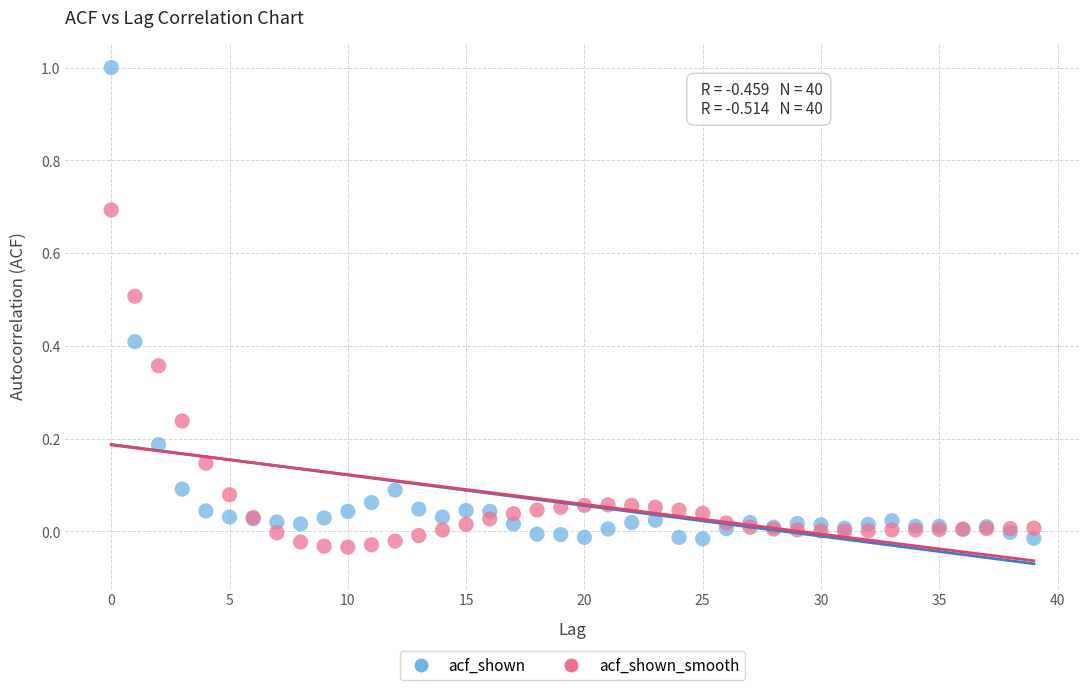

Which series has the widest spread of Y values?

acf_shown